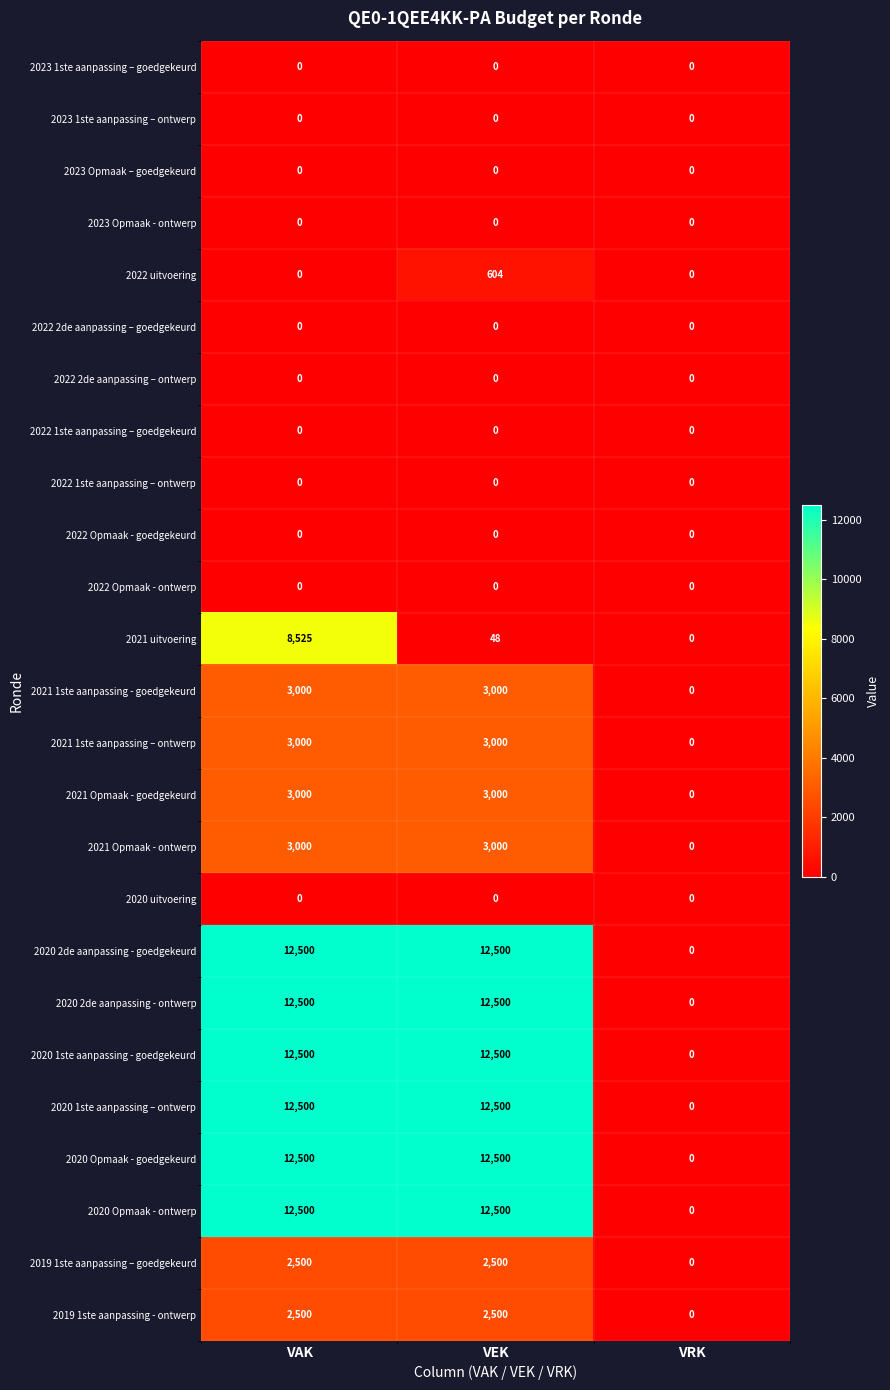

What is the difference between the highest and lowest values at VAK?

12500